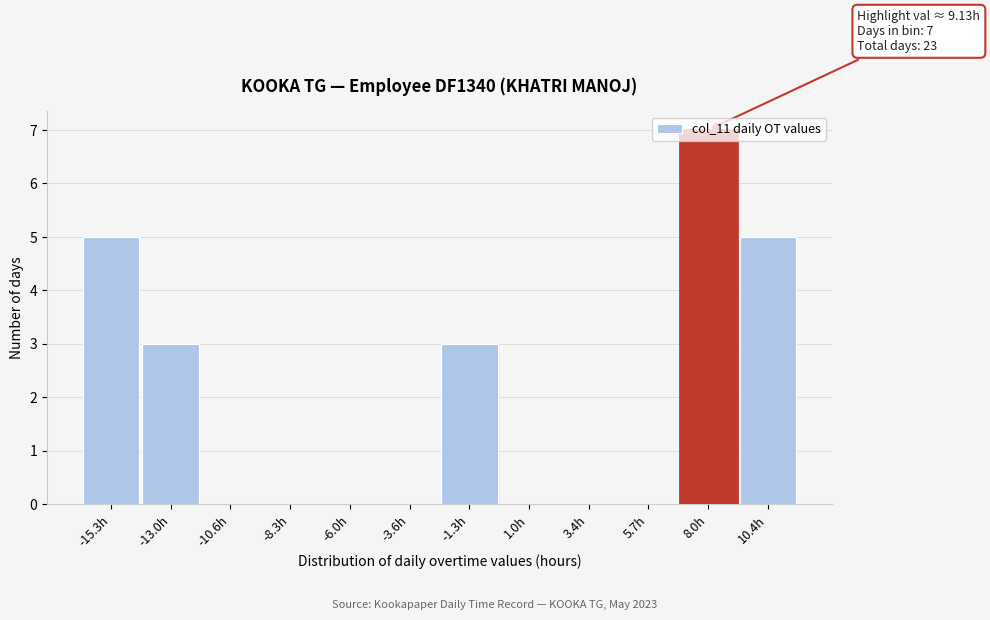

What is the sum of all values?

23